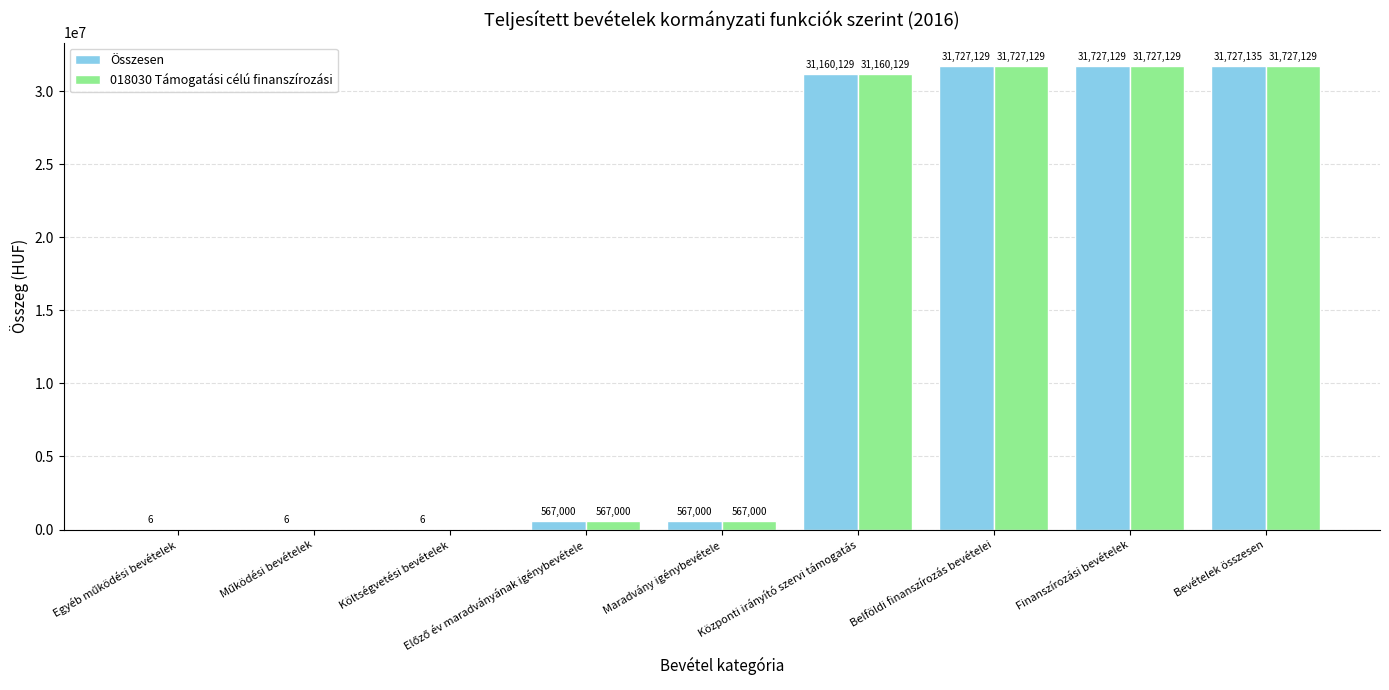

Are the bars horizontal?

No